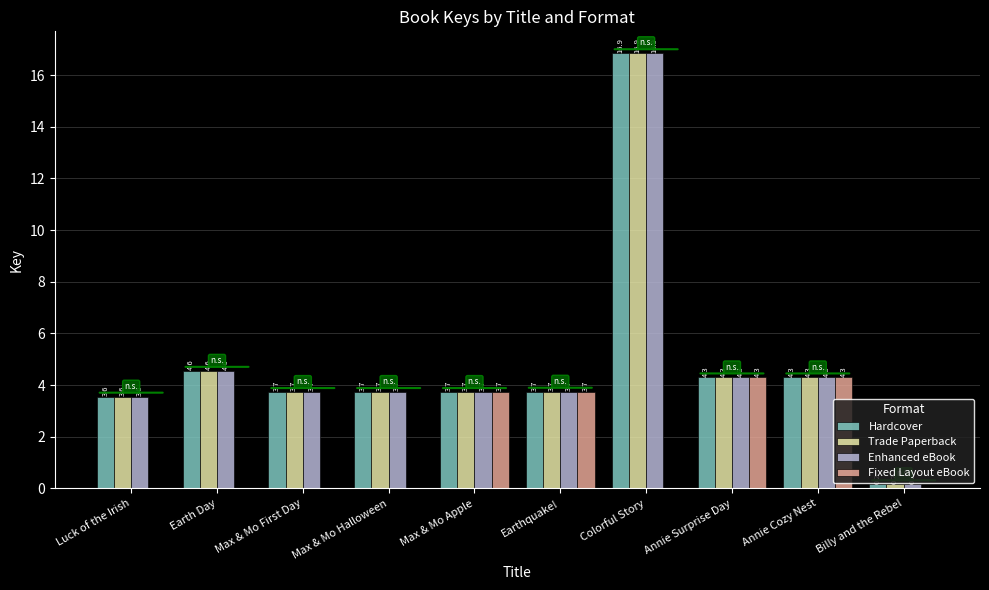

Reading left to right, transcribe all the data shown in this chart.

Hardcover: 3.6	4.6	3.7	3.7	3.7	3.7	16.9	4.3	4.3	0.2
Trade Paperback: 3.6	4.6	3.7	3.7	3.7	3.7	16.9	4.3	4.3	0.2
Enhanced eBook: 3.6	4.6	3.7	3.7	3.7	3.7	16.9	4.3	4.3	0.2
Fixed Layout eBook: 0.0	0.0	0.0	0.0	3.7	3.7	0.0	4.3	4.3	0.0